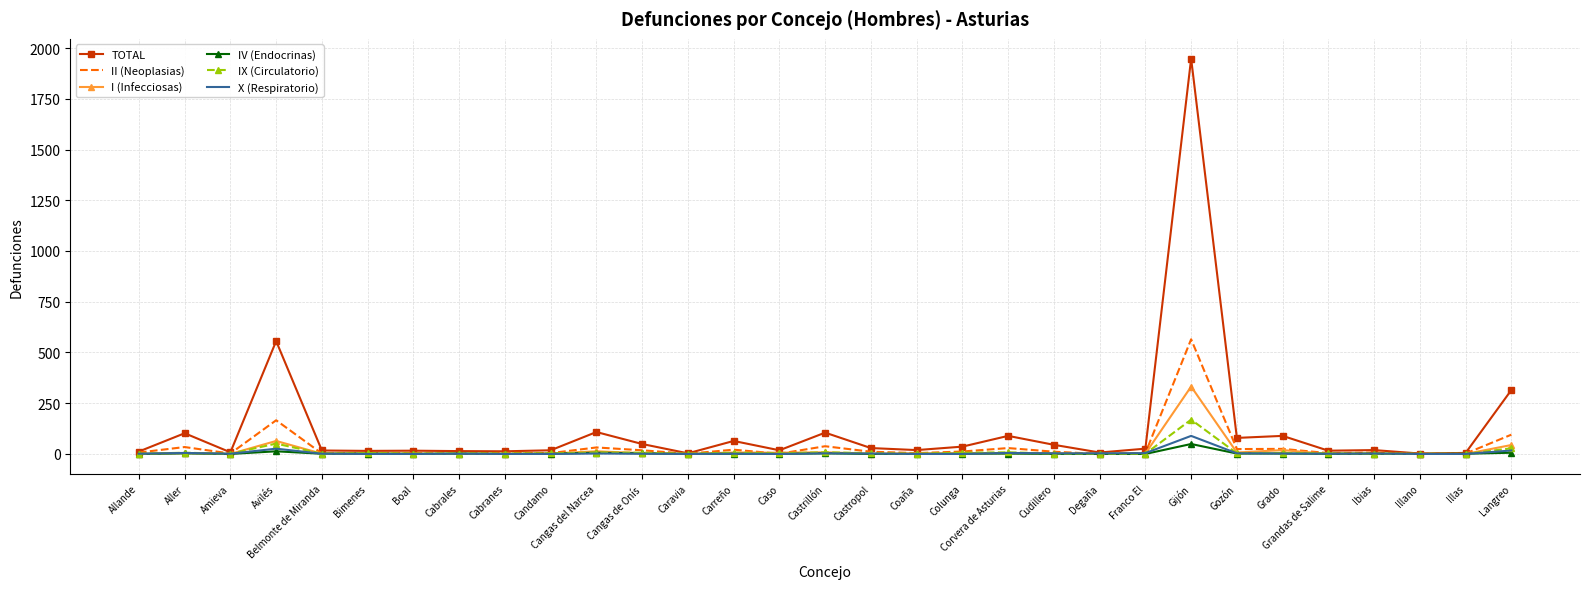

Count the number of categories in the chart.

31